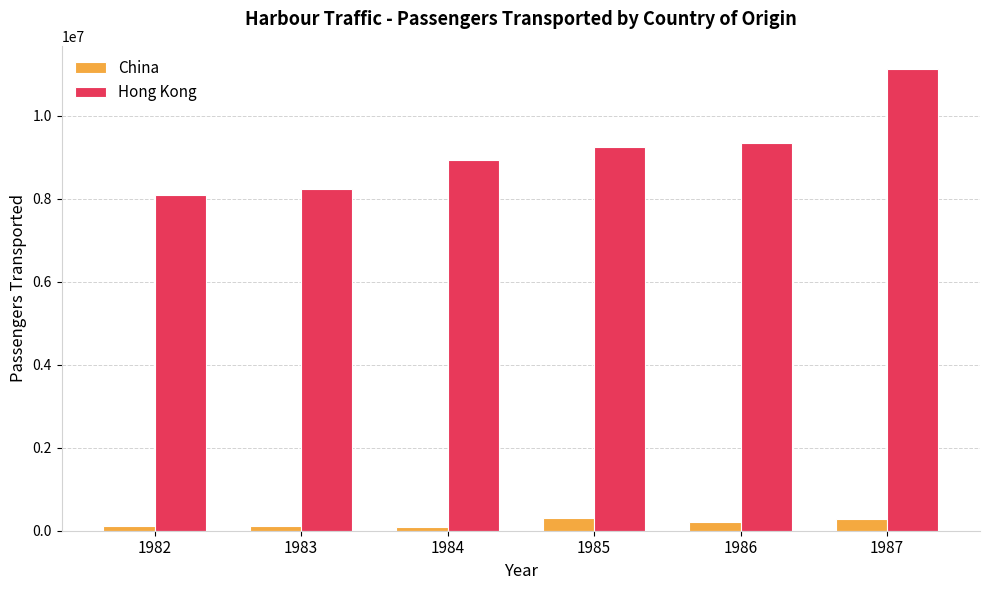

What is the difference between the maximum and minimum values in the China series?

215391